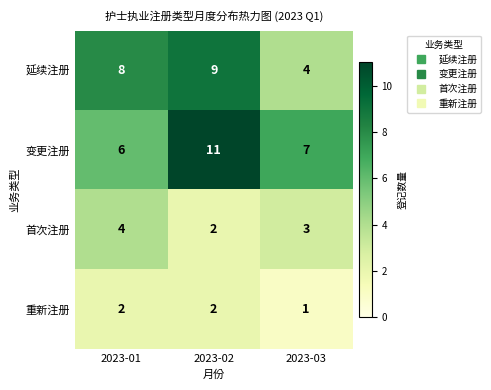

How many 首次注册 values are between 2 and 4?

3